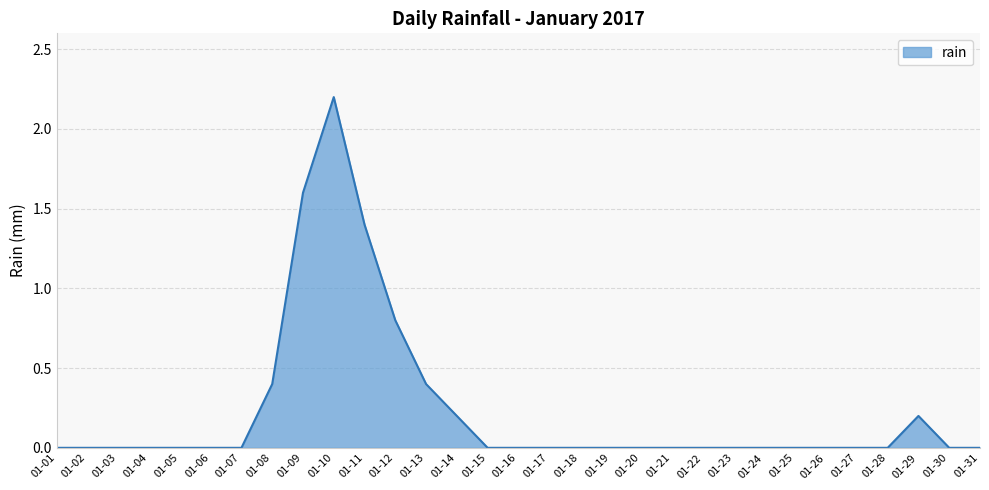

At which label is the value closest to 1?

01-12